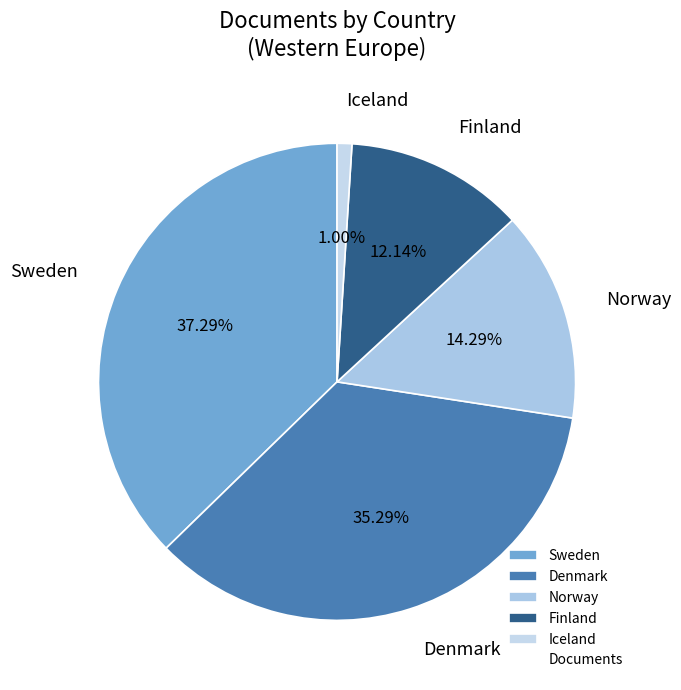

The Denmark slice represents 46% of the pie. True or false?

False